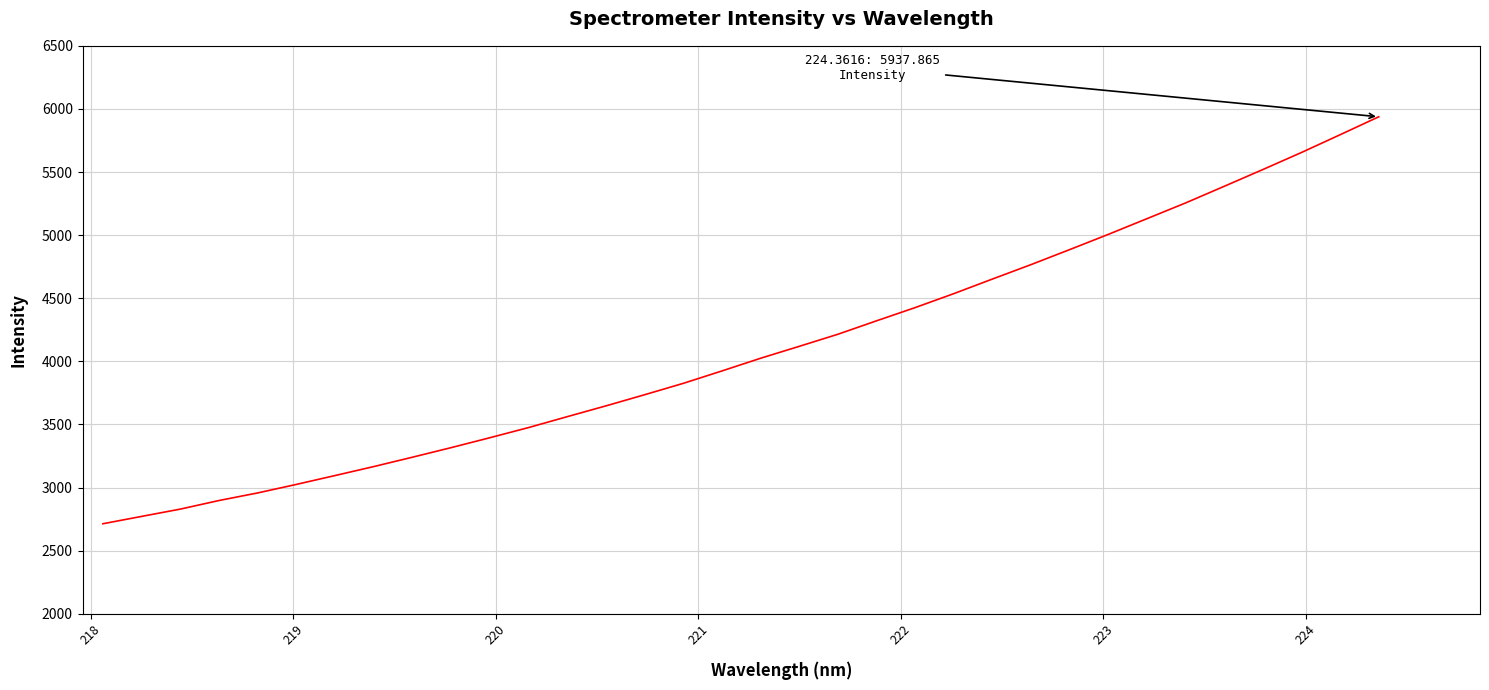

What is the minimum value shown in the chart?

2713.6